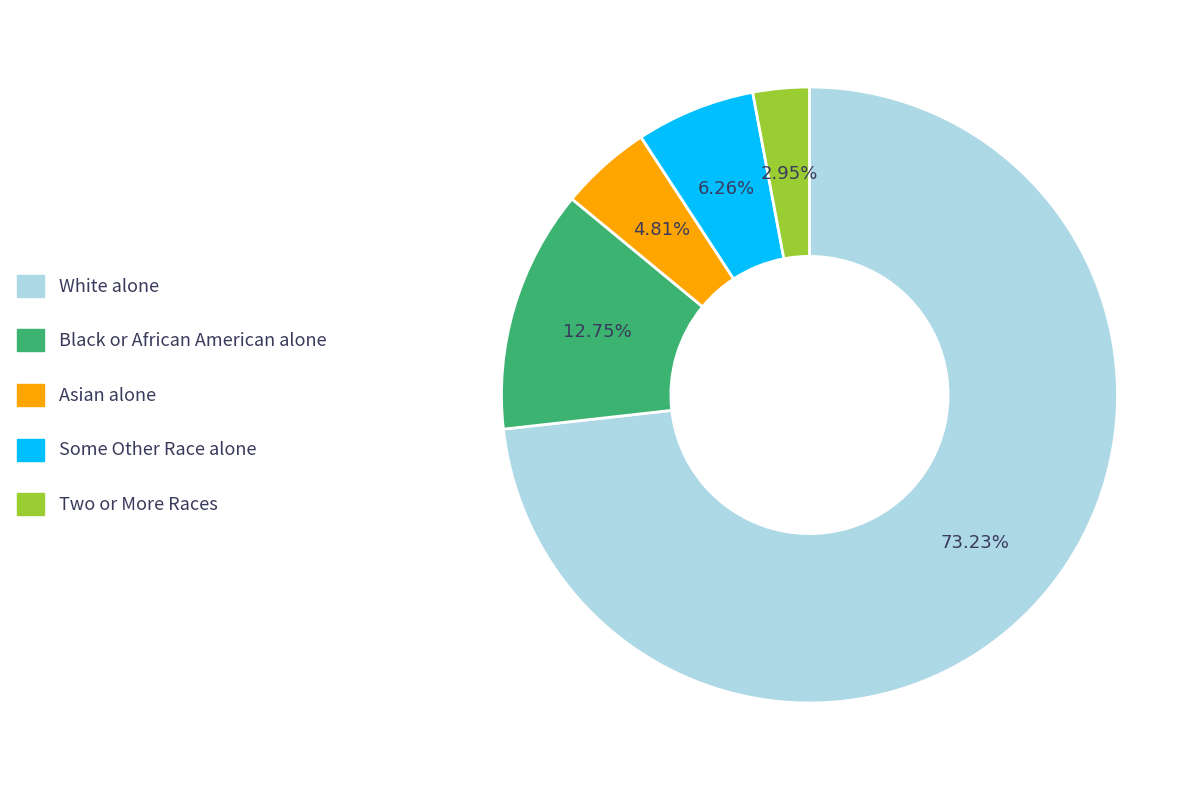

To the nearest percent, what portion does White alone represent?

73%